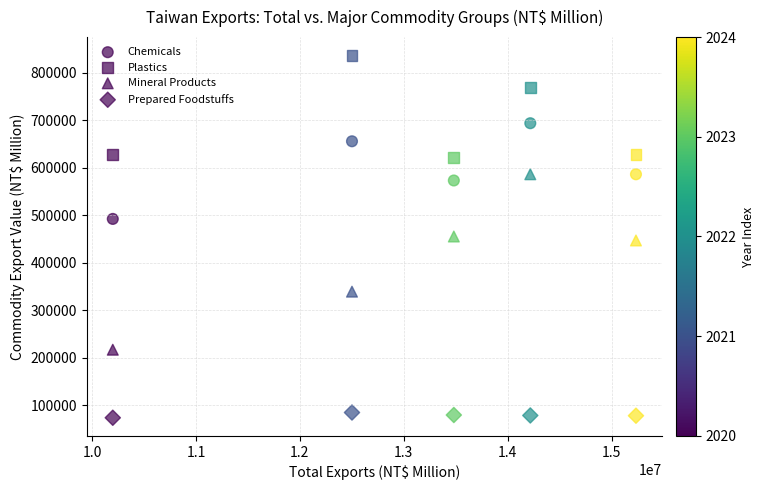

How many data points are displayed?

20